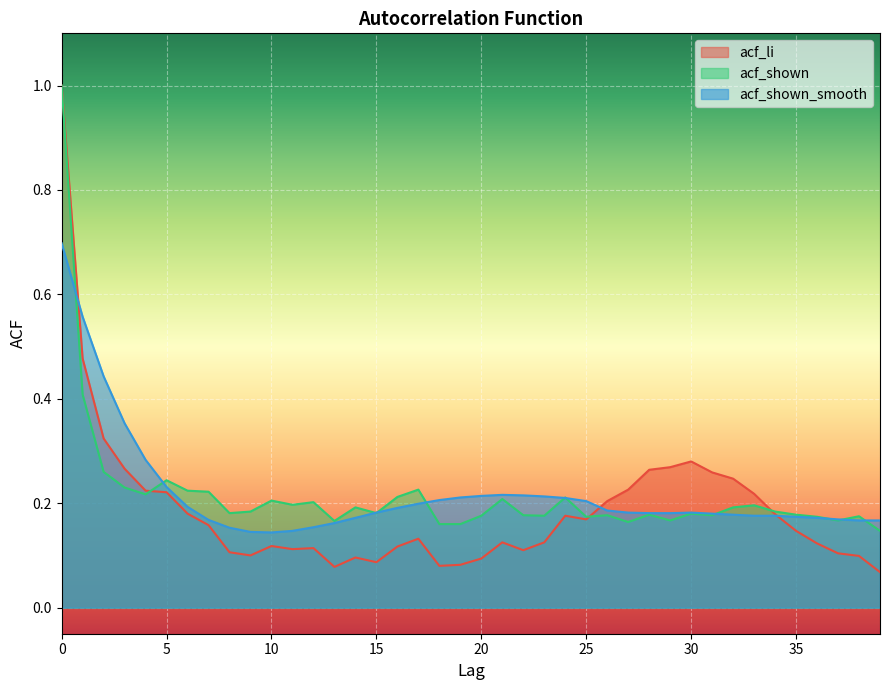

Is it true that acf_li equals 0.1 at 10?

True